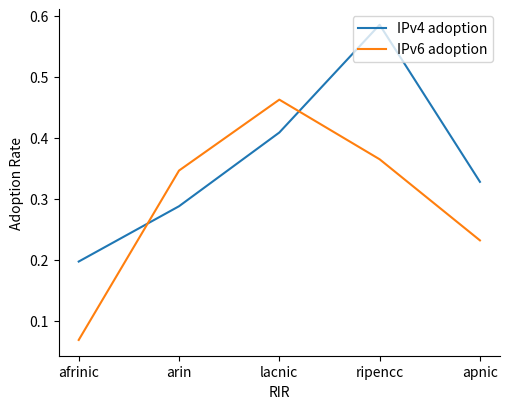

At which label is IPv6 adoption closest to 0?

afrinic